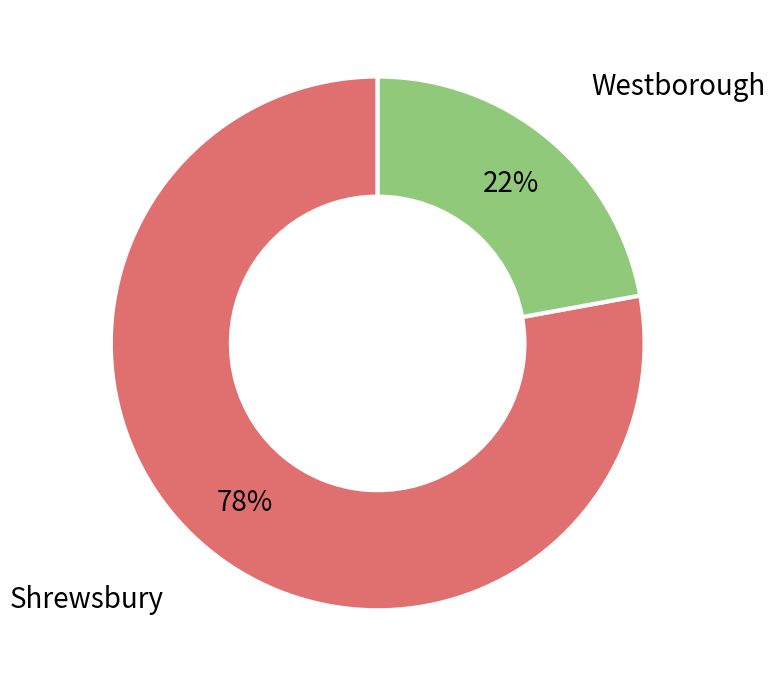

Is there any slice that represents more than half of the pie?

Yes